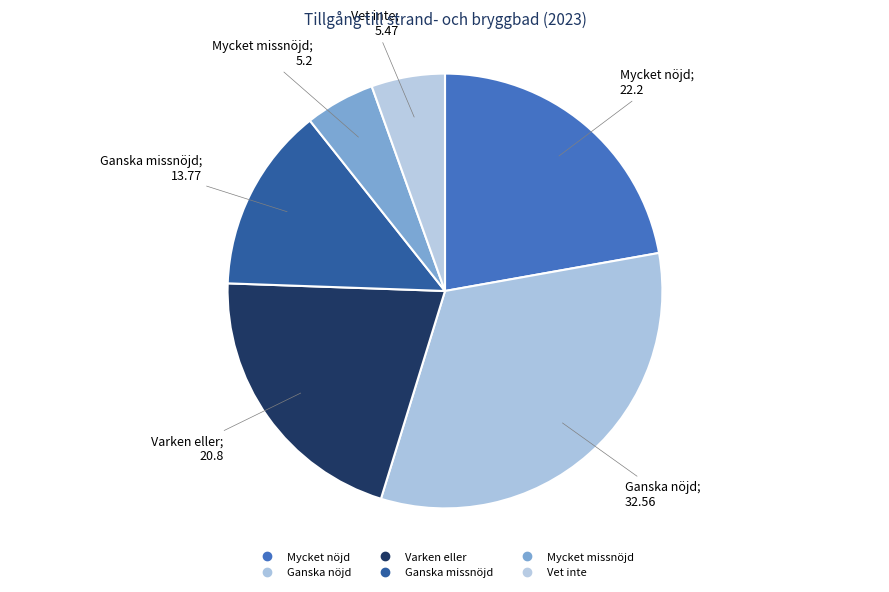

How many slices are in this pie chart?

6